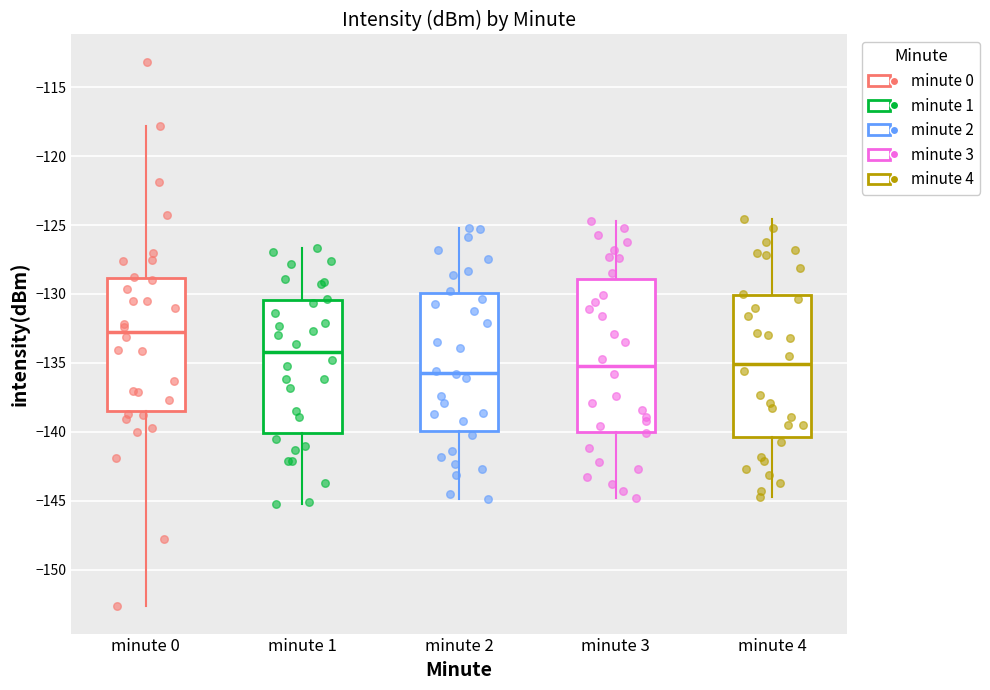

Reading left to right, read every box against the y-axis: the position of its median line, the range the box covers, and the ends of its whiskers. The values are not printed on the chart, so give them approximately, as read against the axis.

minute 0: median -132.5, box -138.5 to -129.0, whiskers -152.5 to -118.0
minute 1: median -134.0, box -140.0 to -130.5, whiskers -145.0 to -126.5
minute 2: median -135.5, box -140.0 to -130.0, whiskers -145.0 to -125.0
minute 3: median -135.0, box -140.0 to -129.0, whiskers -145.0 to -124.5
minute 4: median -135.0, box -140.5 to -130.0, whiskers -144.5 to -124.5